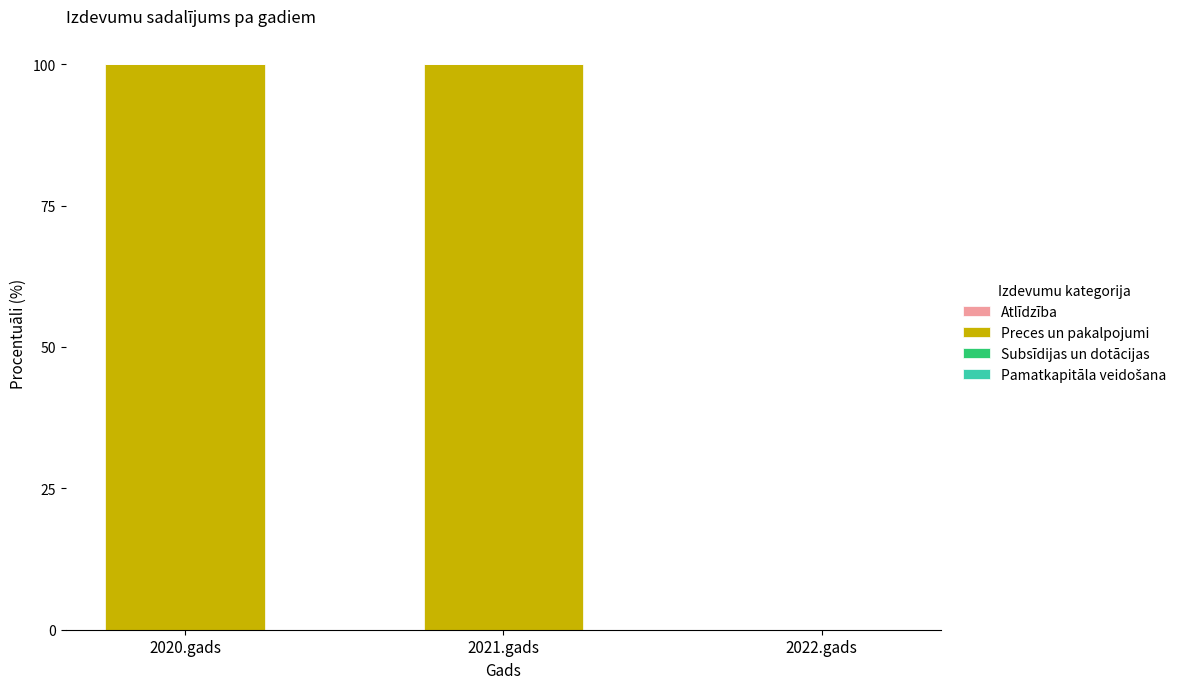

Between 2022.gads and 2021.gads, which is larger?

2021.gads